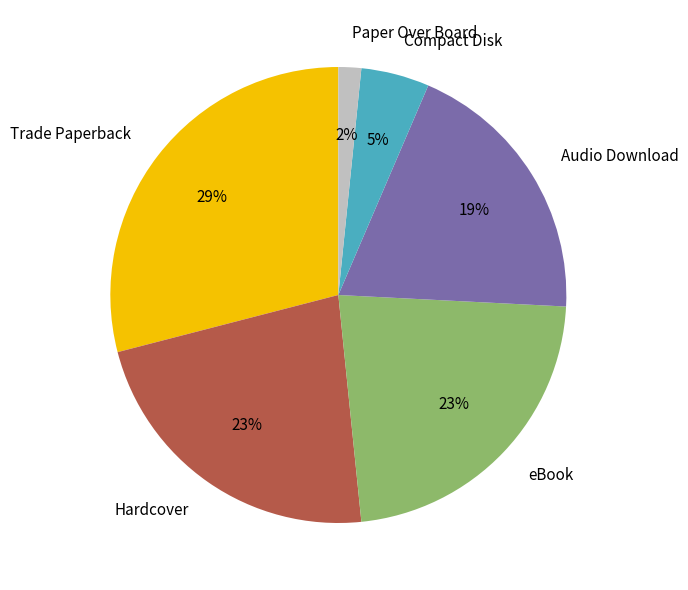

Between Compact Disk and eBook, which is larger?

eBook